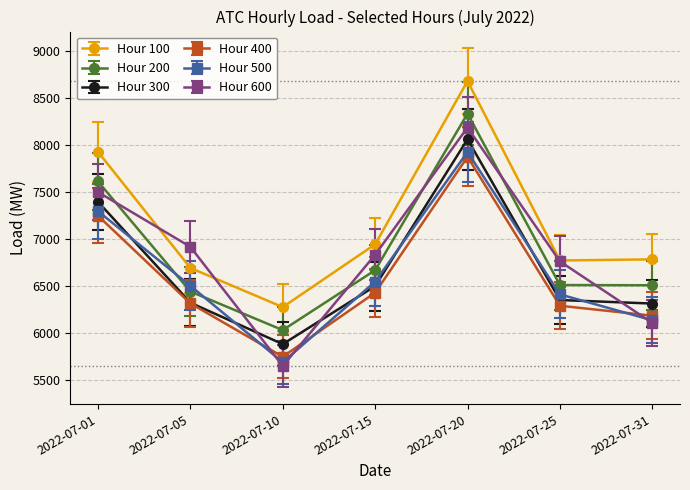

What value does the Hour 100 series have at 2022-07-01?

7931.3